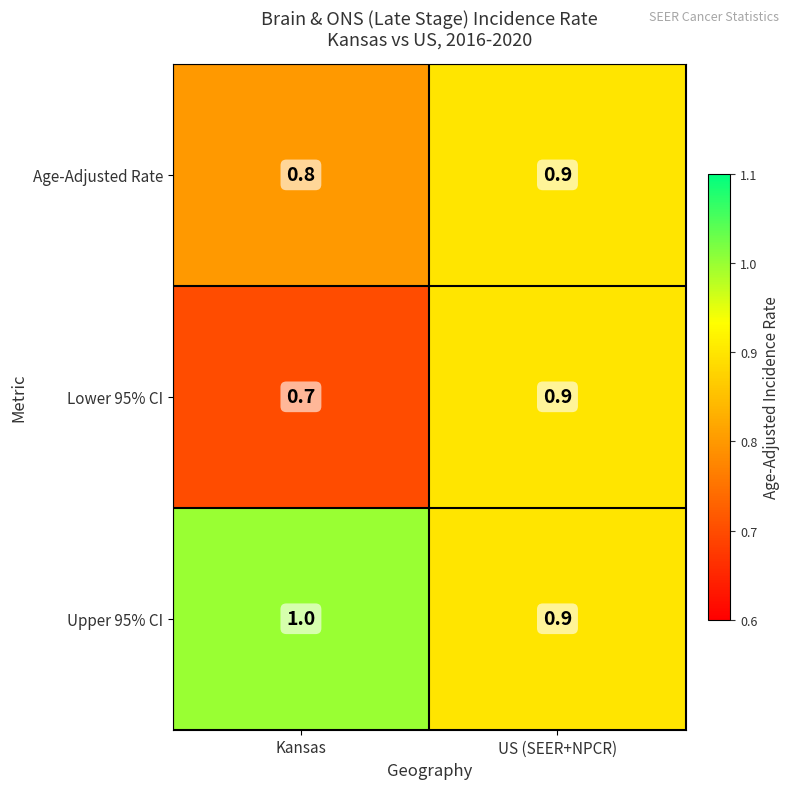

At Kansas, list the series in order from smallest to largest.

Lower 95% CI, Age-Adjusted Rate, Upper 95% CI